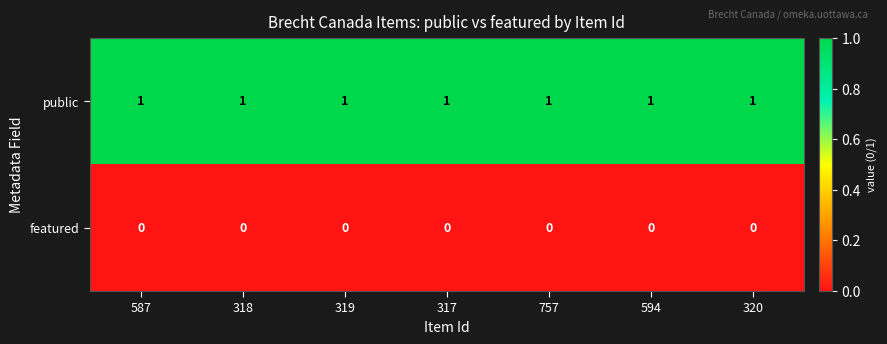

The value of featured at 318 is 0. True or false?

True